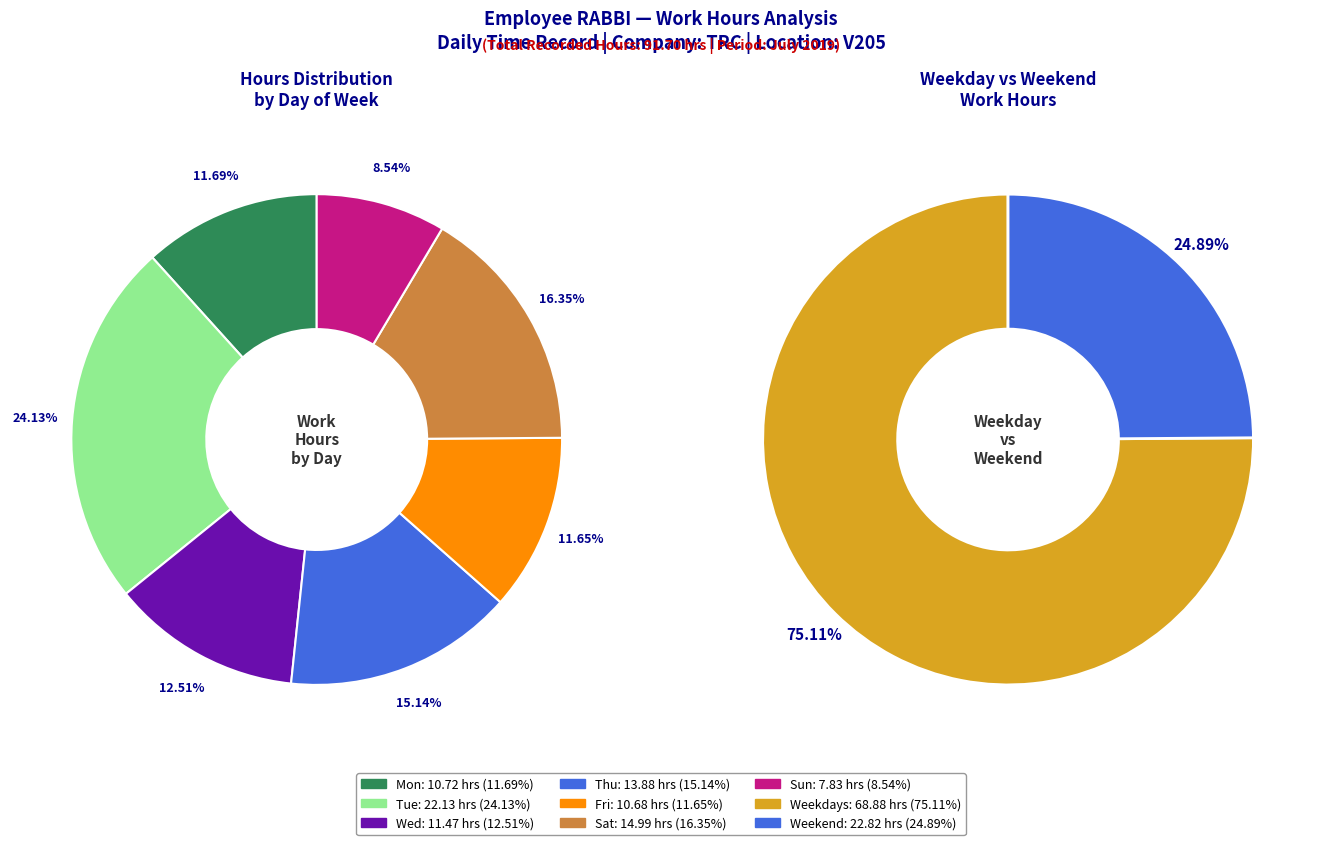

To the nearest percent, what is the difference between the largest and smallest slice percentages?

16%